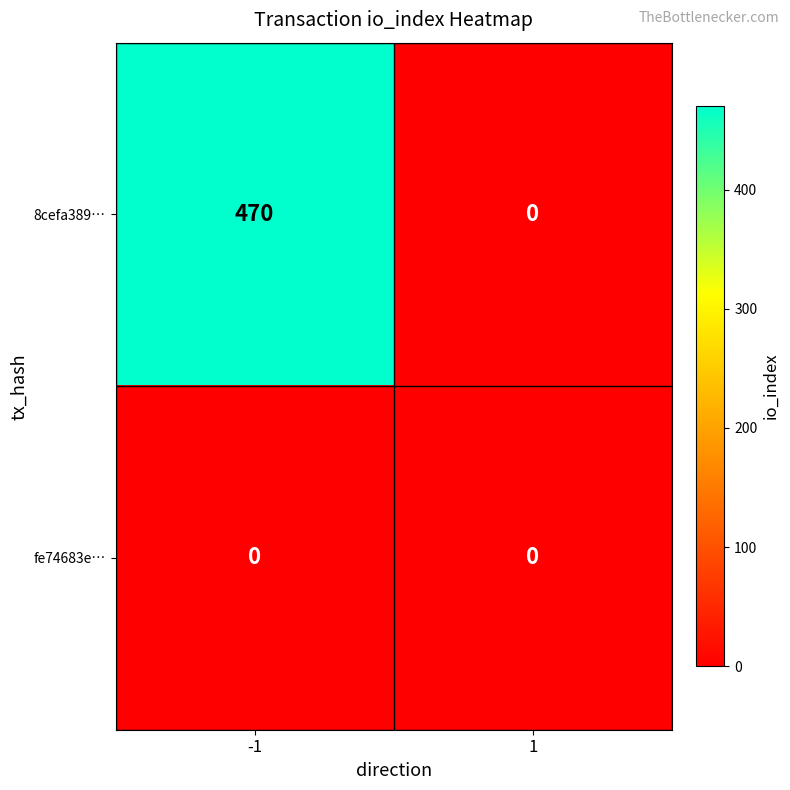

The value of 8cefa389… at -1 is 751. True or false?

False